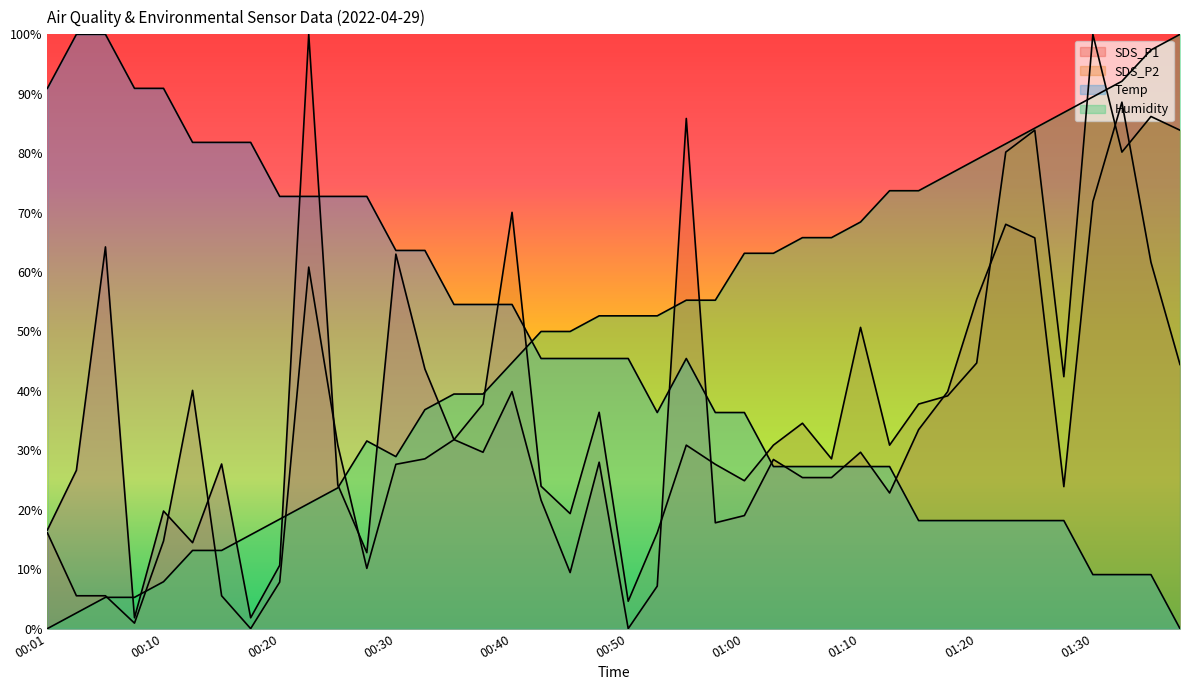

What value does the SDS_P2 series have at 00:05?

5.5